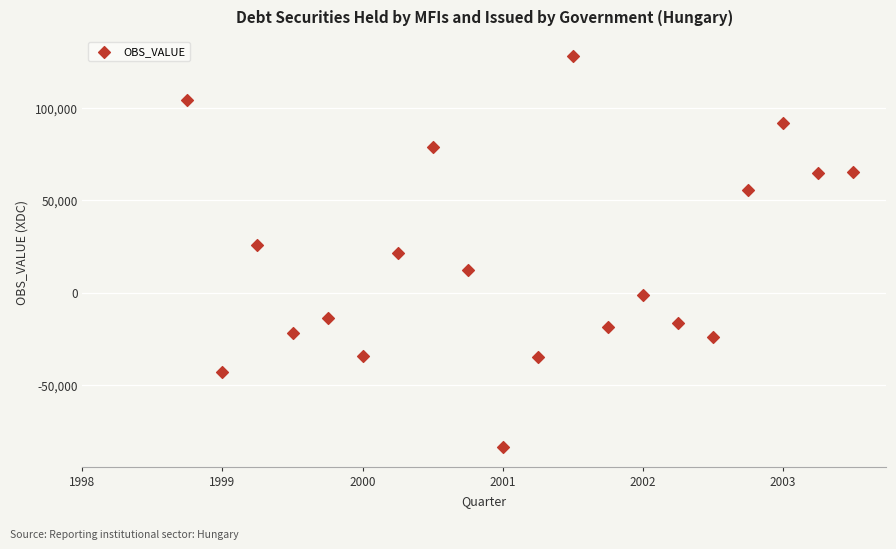

What is the range of Y values (max minus min)?

211709